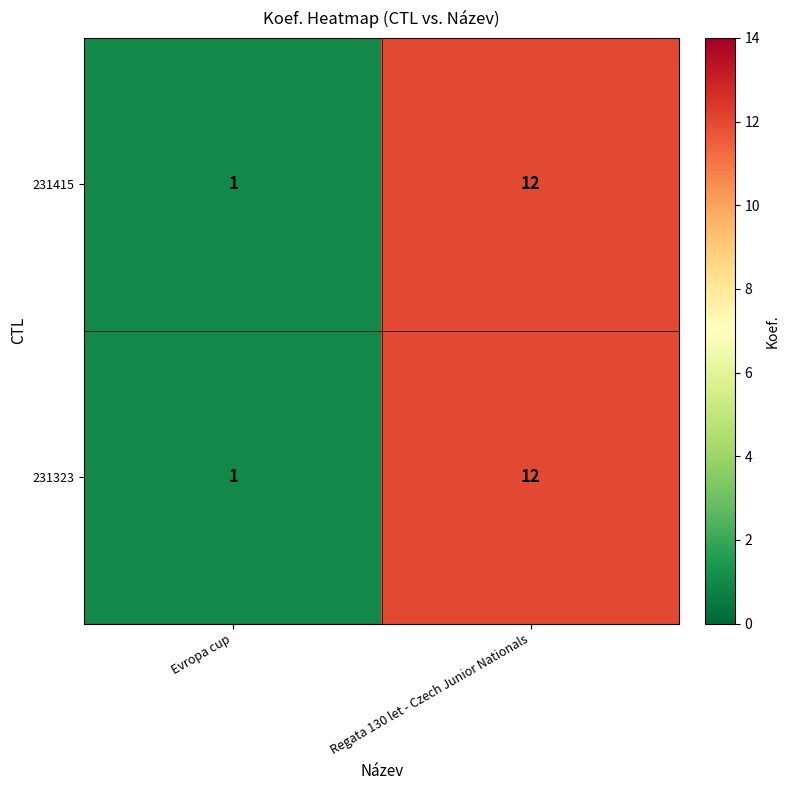

What is the sum of all 231323 values?

13